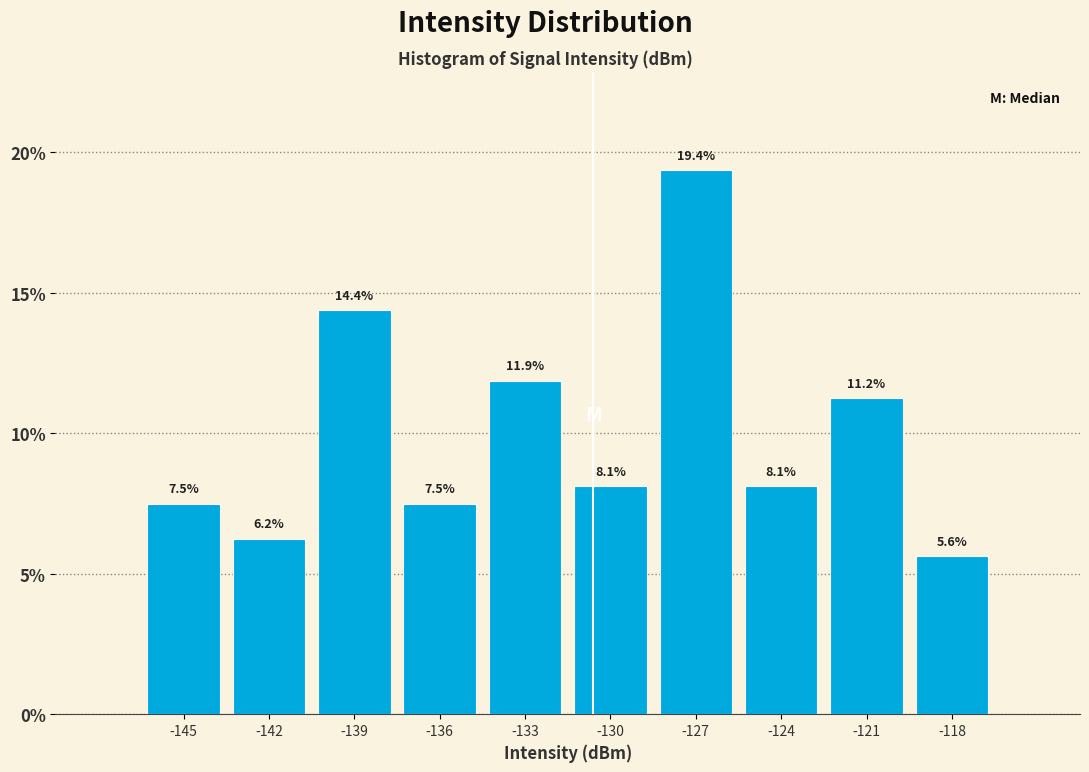

Where is the data nearest to the value 12?

-133